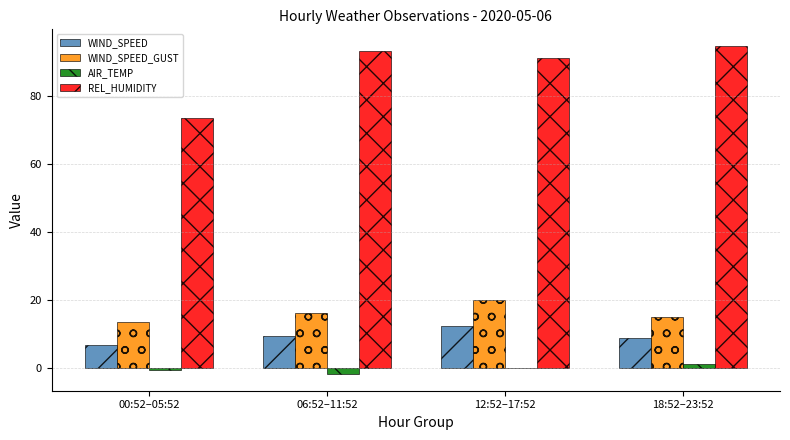

How many data points in REL_HUMIDITY are above 93?

2